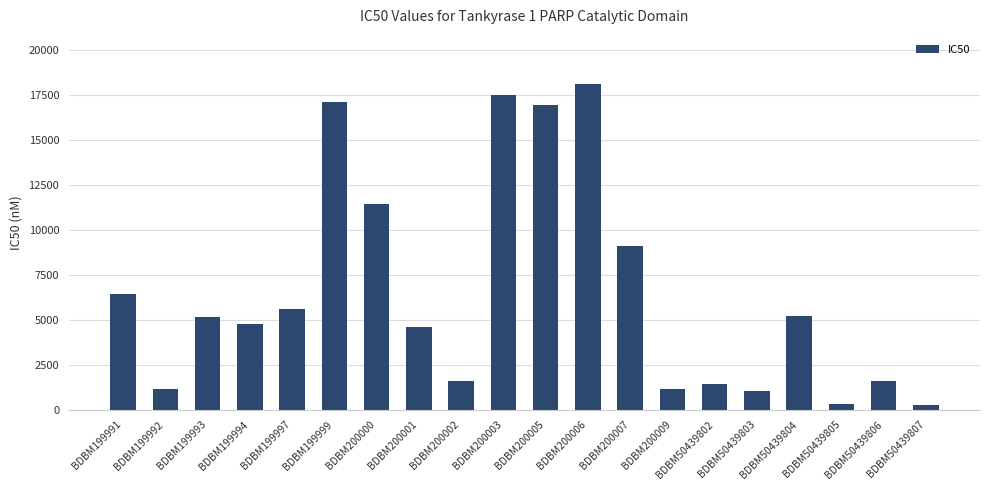

What is the value of the 9th bar from the left?

1610